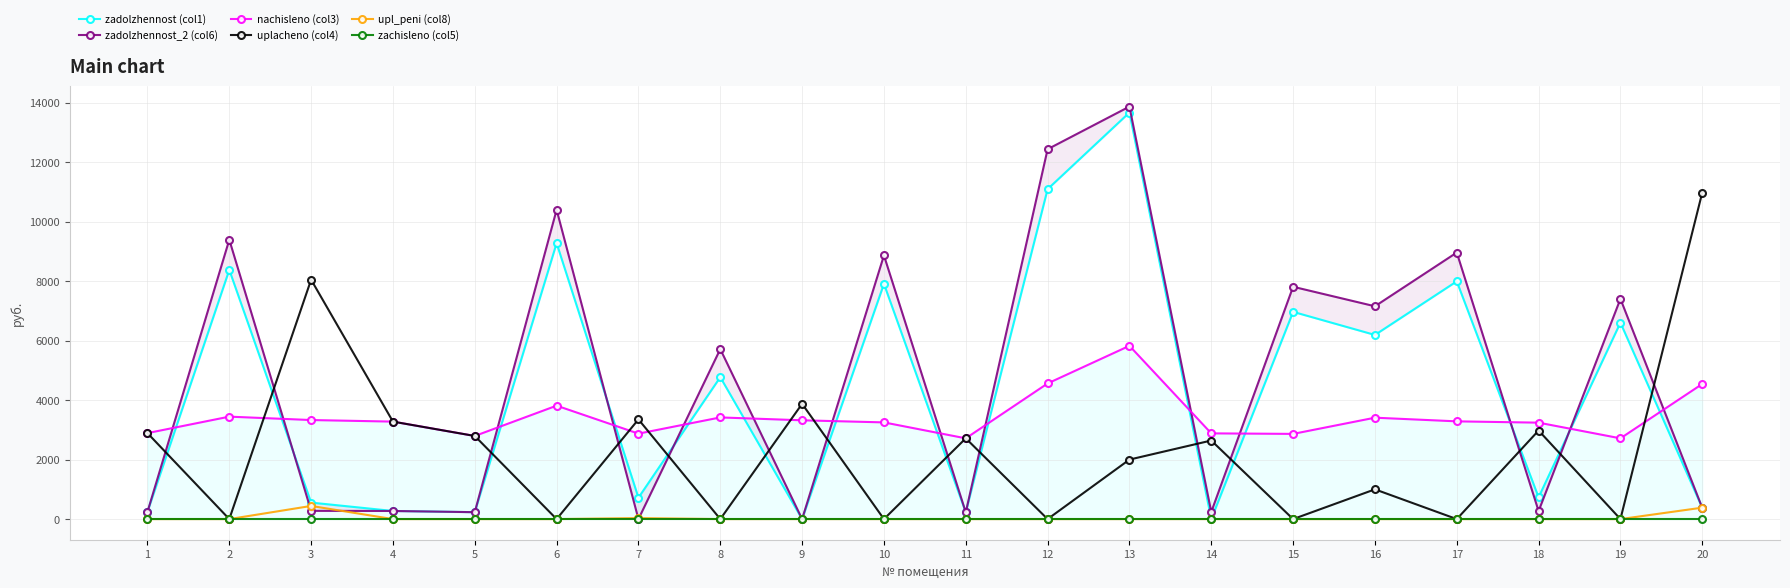

What are all the series names shown in the legend?

zadolzhennost (col1), zadolzhennost_2 (col6), nachisleno (col3), uplacheno (col4), upl_peni (col8), zachisleno (col5)